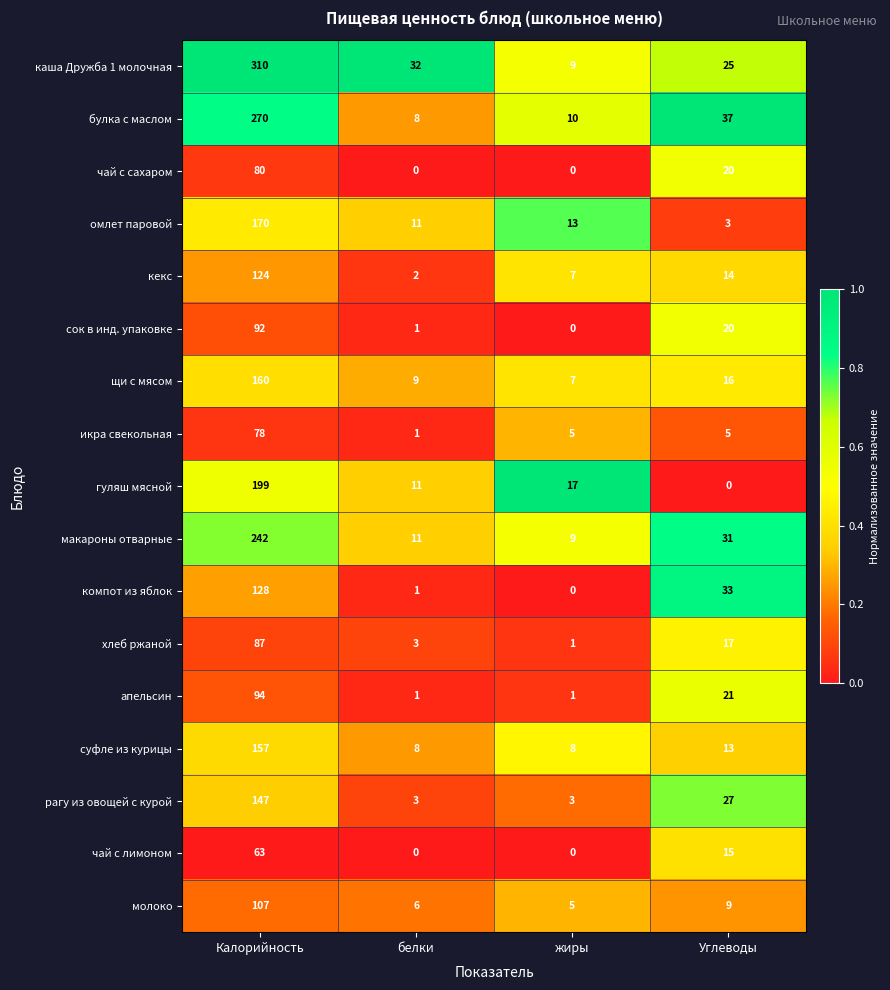

Which series has the largest range (max minus min)?

каша Дружба 1 молочная